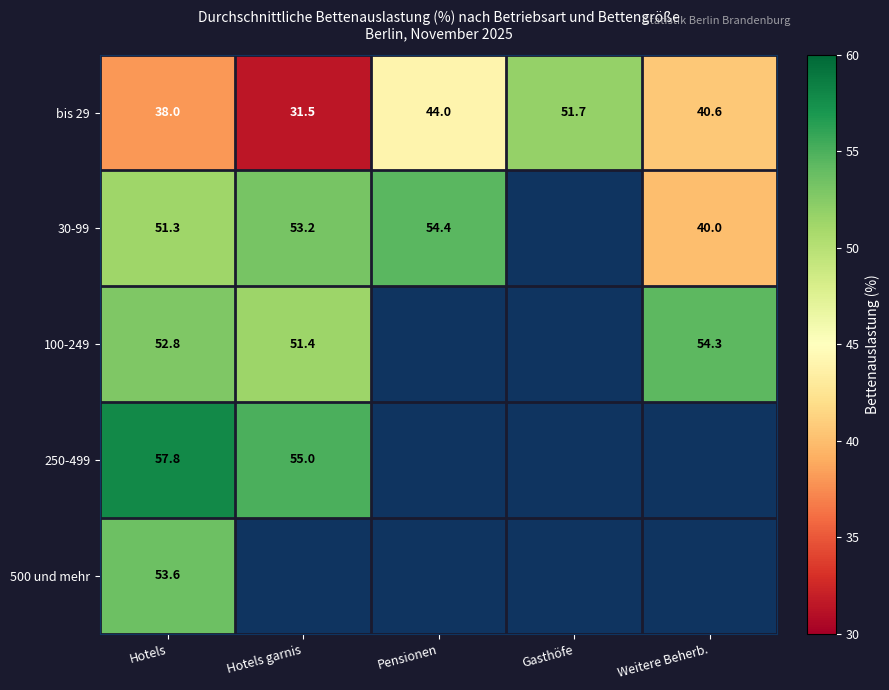

What is the minimum value for bis 29?

31.5